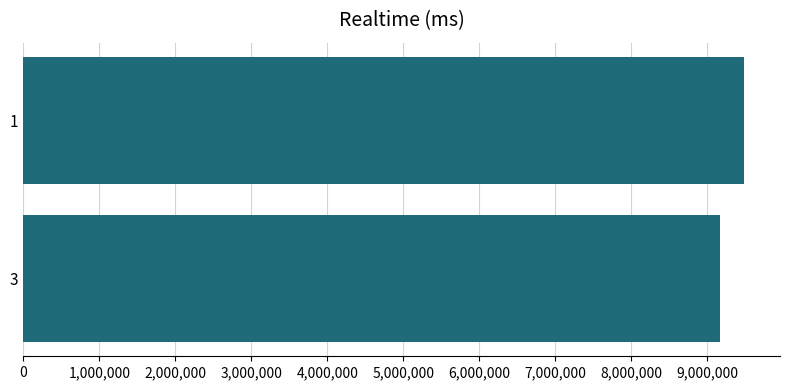

The value at 1 is 5694546. True or false?

False